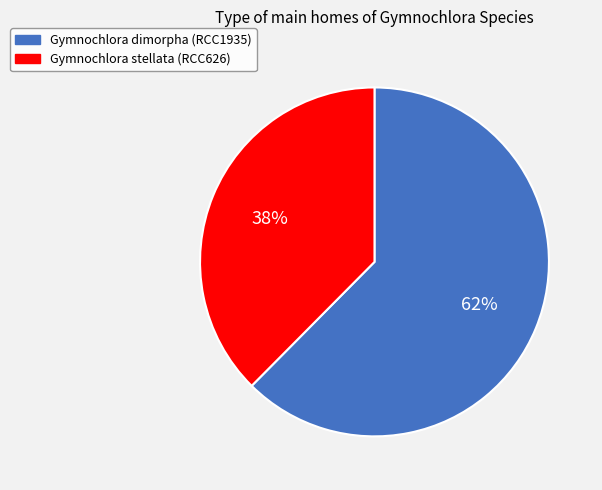

Is there a majority slice in this chart?

Yes